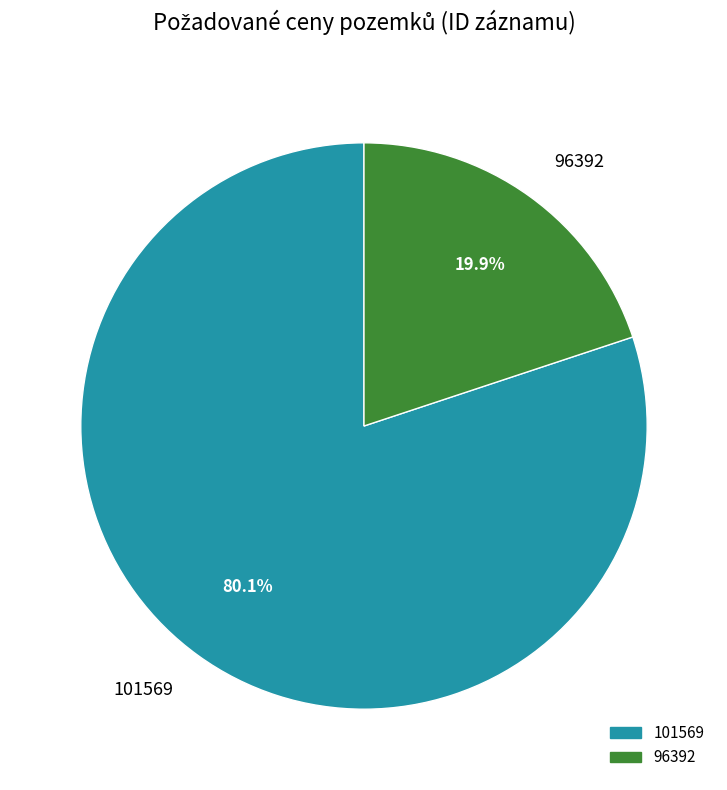

Count the number of slices in the pie.

2